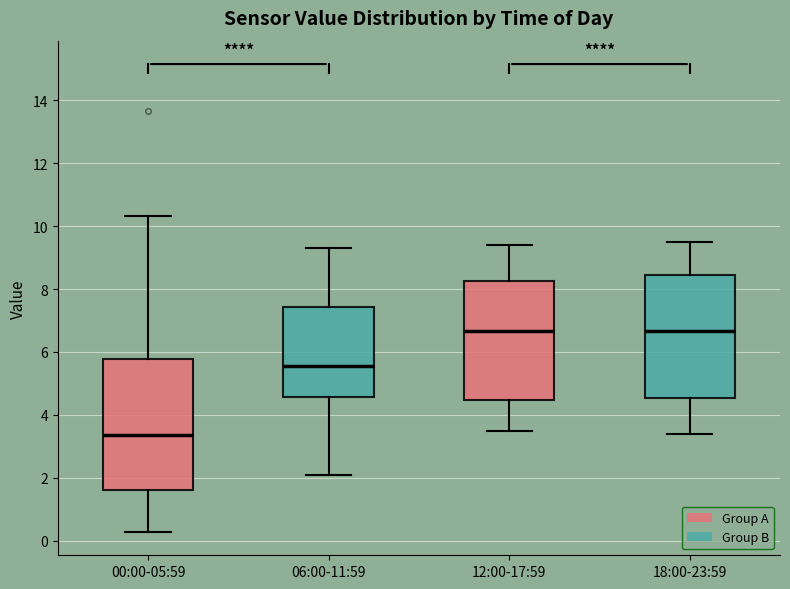

Which box is the tallest, from its lower edge to its upper edge?

00:00-05:59